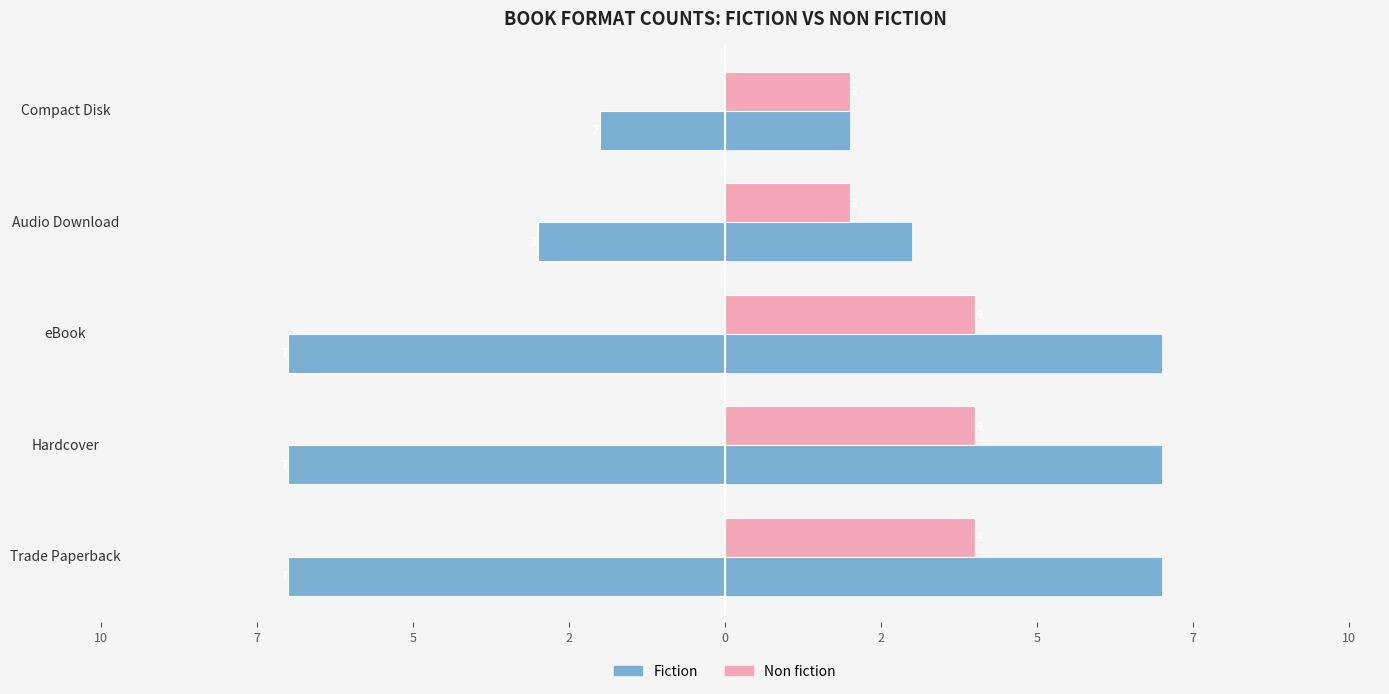

Reading left to right, list all the values displayed in this chart.

Fiction: -7	-7	-7	-3	-2
Non fiction: 4	4	4	2	2